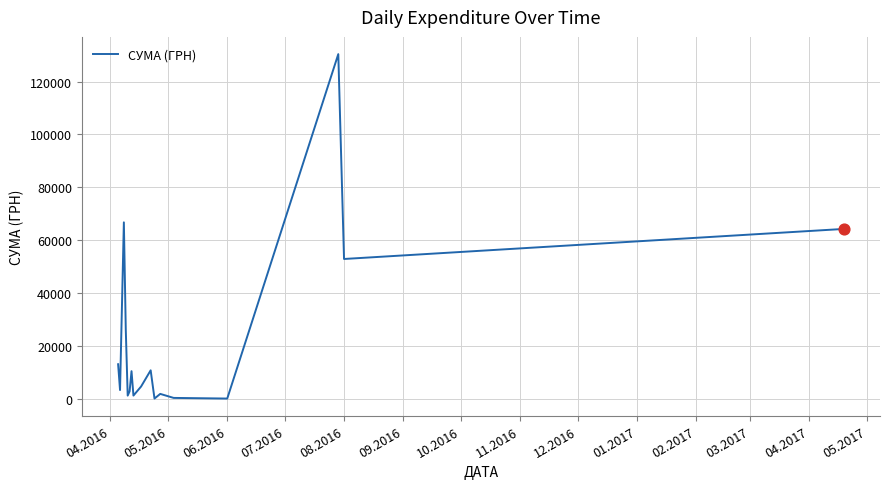

What is the maximum value shown in the chart?

130379.7